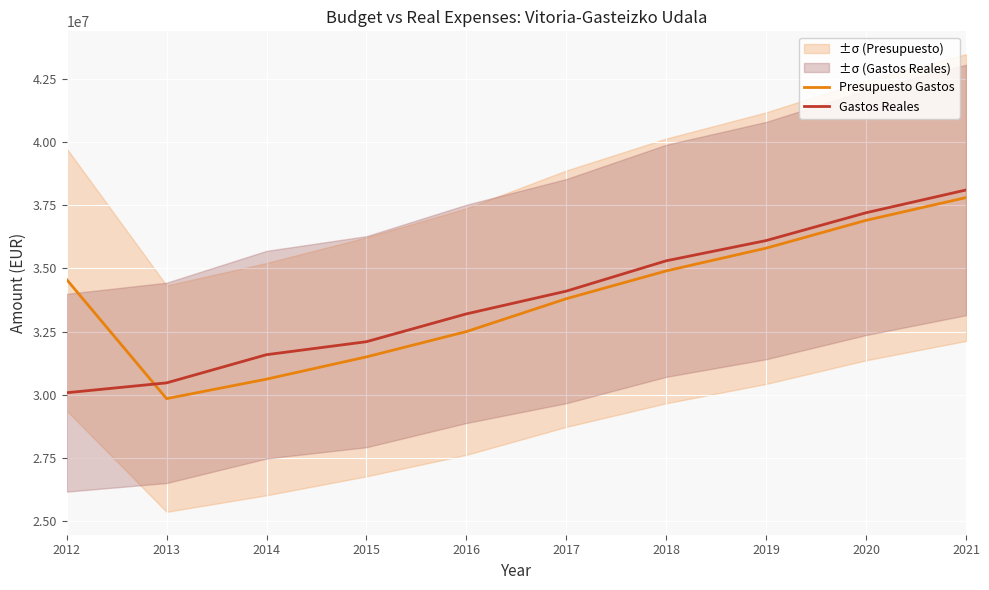

What is the sum of the Gastos Reales values at 2012 and 2020?

67281540.1